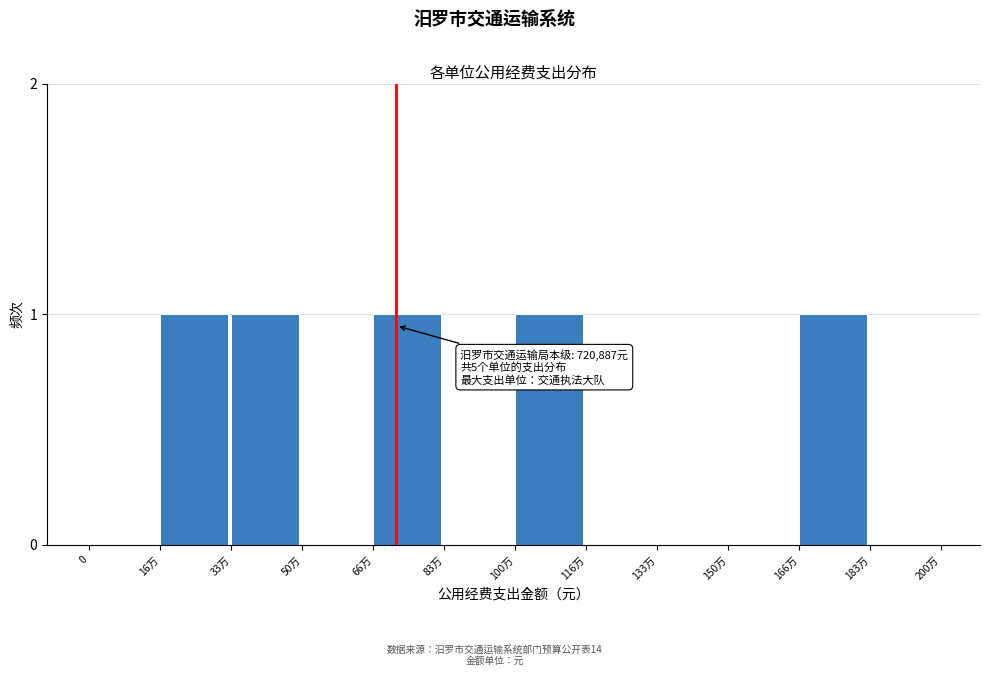

Reading left to right, transcribe all the data shown in this chart.

0=0	16万=1	33万=1	50万=0	66万=1	83万=0	100万=1	116万=0	133万=0	150万=0	166万=1	183万=0